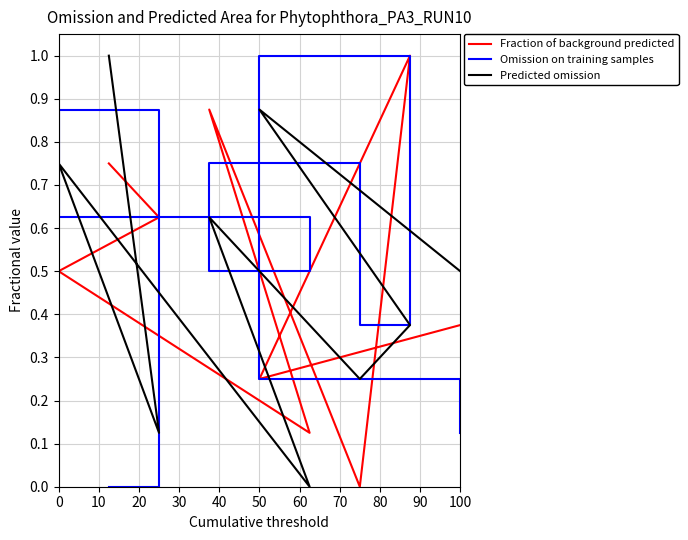

How many lines are shown in the chart?

3